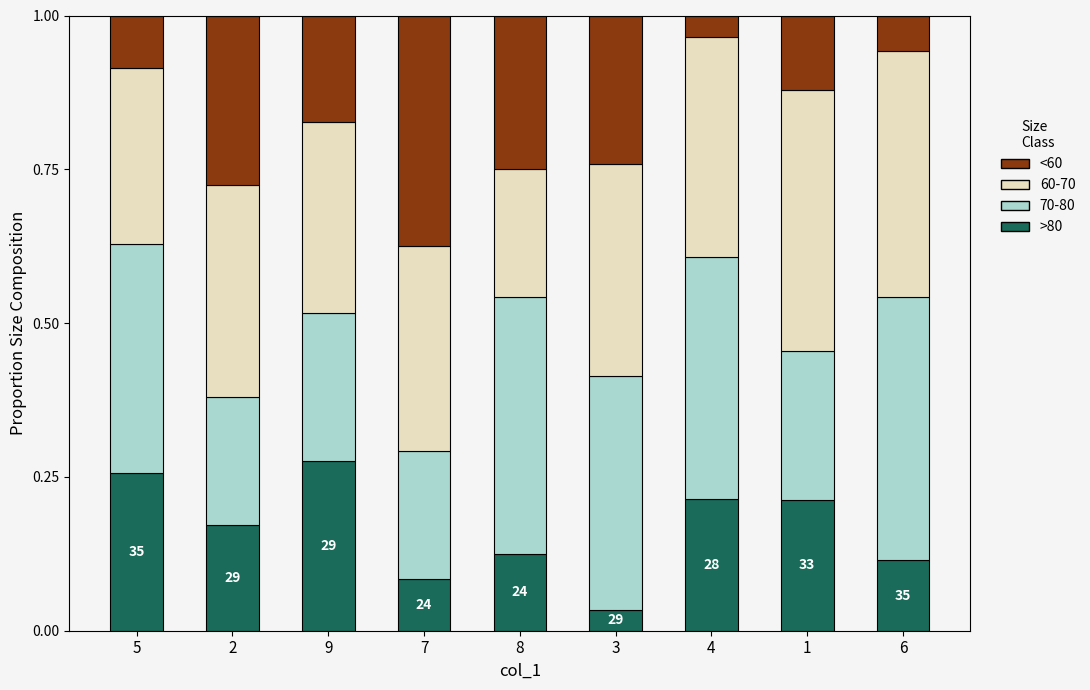

What is the difference between the maximum and minimum values in the >80 series?

0.2